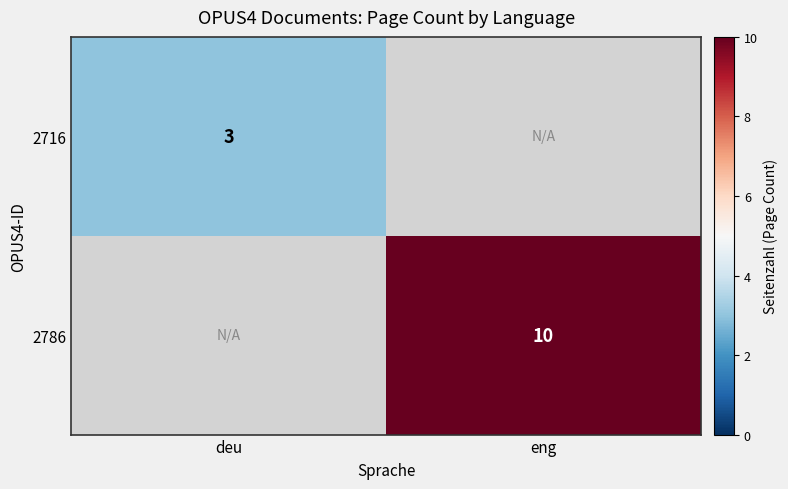

Is it true that 2786 equals 10 at eng?

True